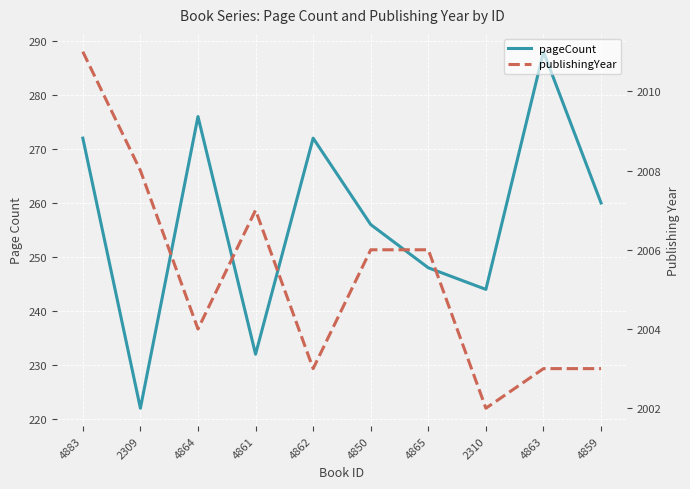

Is it true that pageCount equals 304 at 4861?

False